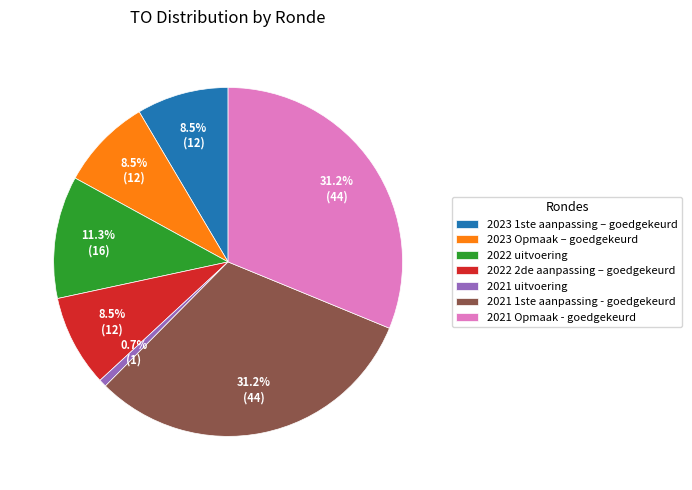

To the nearest percent, what portion does 2021 1ste aanpassing - goedgekeurd represent?

31%